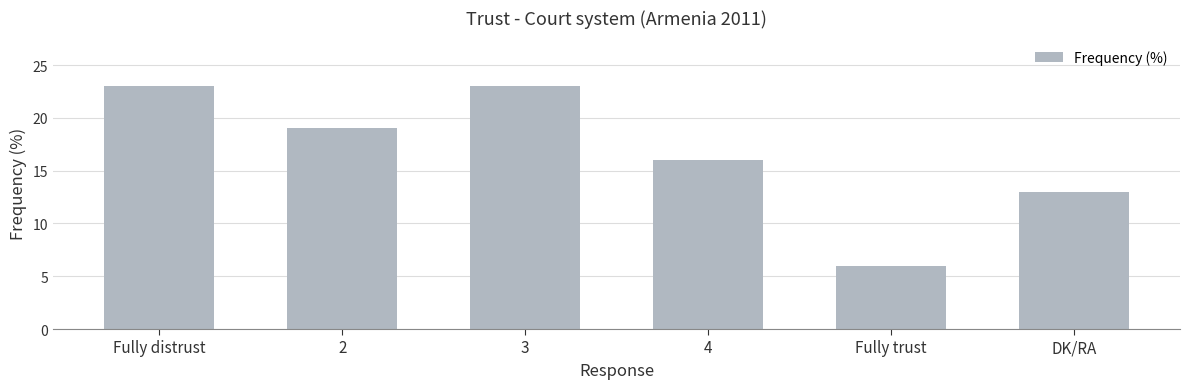

True or false: the data shows 38 at Fully distrust.

False